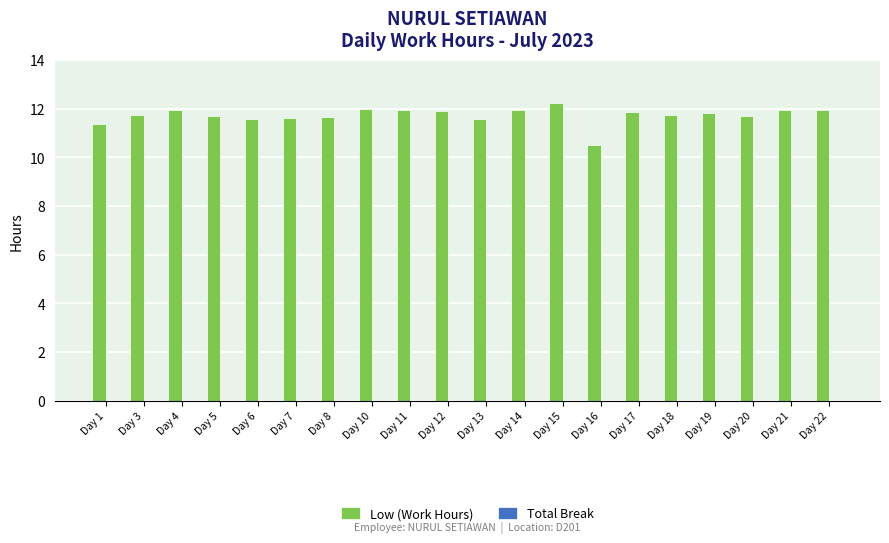

Are the bars grouped side by side (vs. stacked)?

No